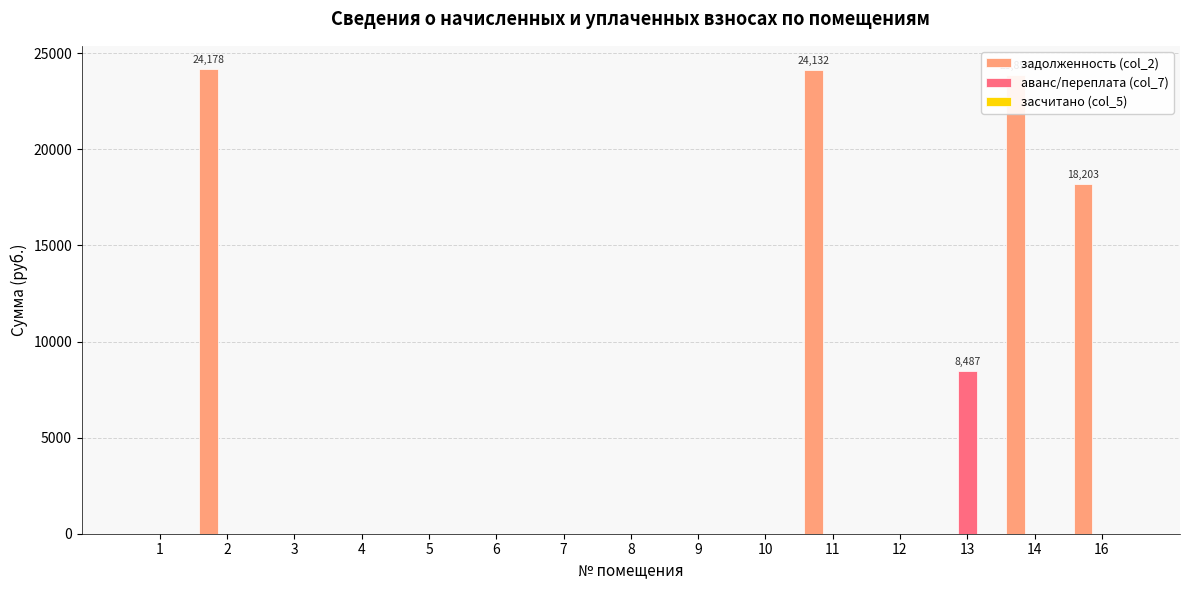

What is the maximum value for задолженность (col_2)?

24178.4